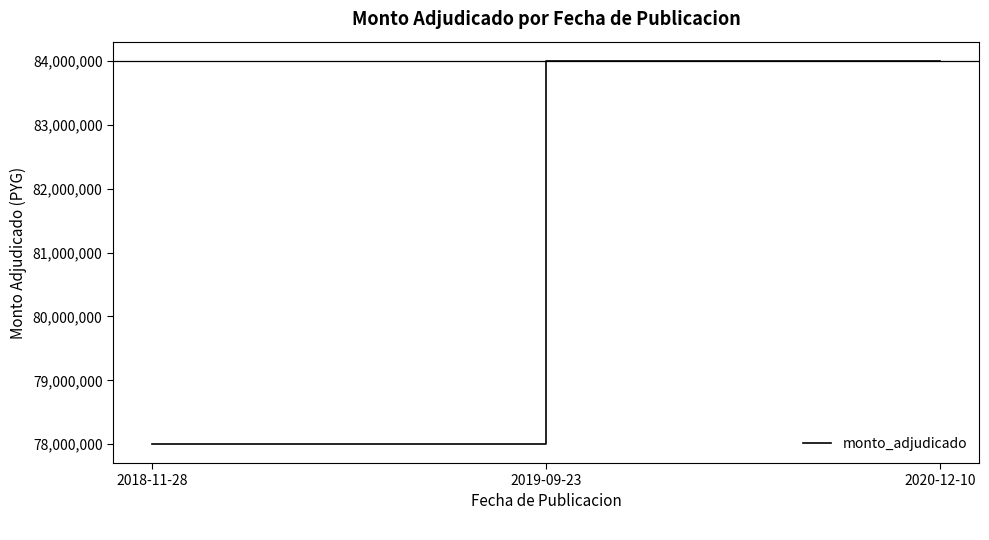

What is the change in value from 2018-11-28 to 2019-09-23?

+6000000